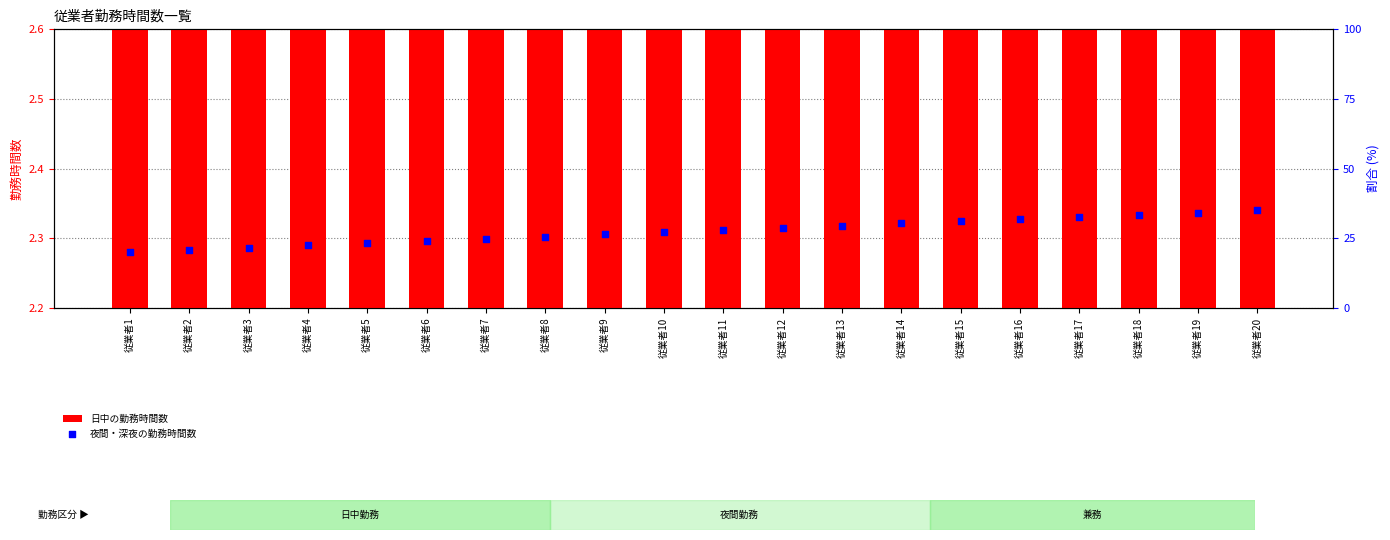

What are all the series names shown in the legend?

日中の勤務時間数, 夜間・深夜の勤務時間数